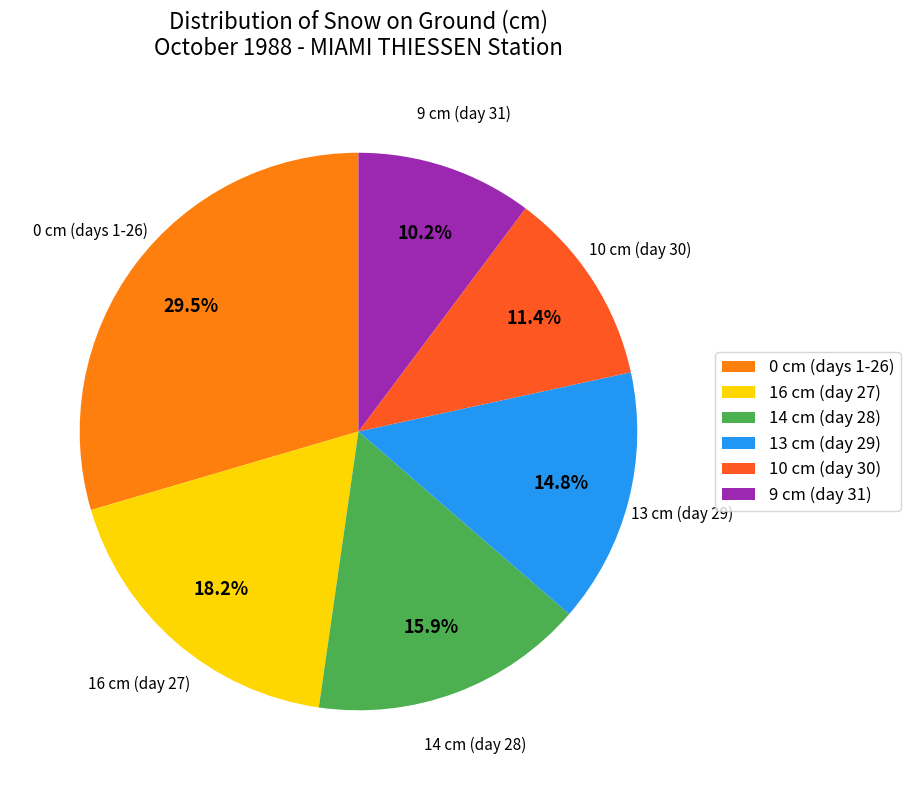

To the nearest percent, what percentage of the pie is 9 cm (day 31)?

10%